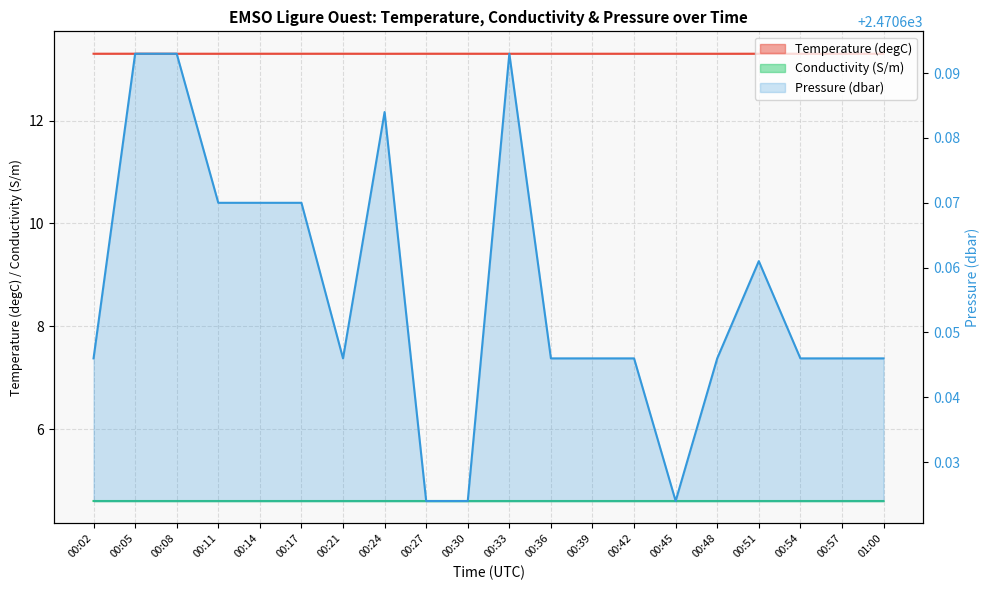

In Temperature, how many points are higher than both neighbors (excluding endpoints)?

5